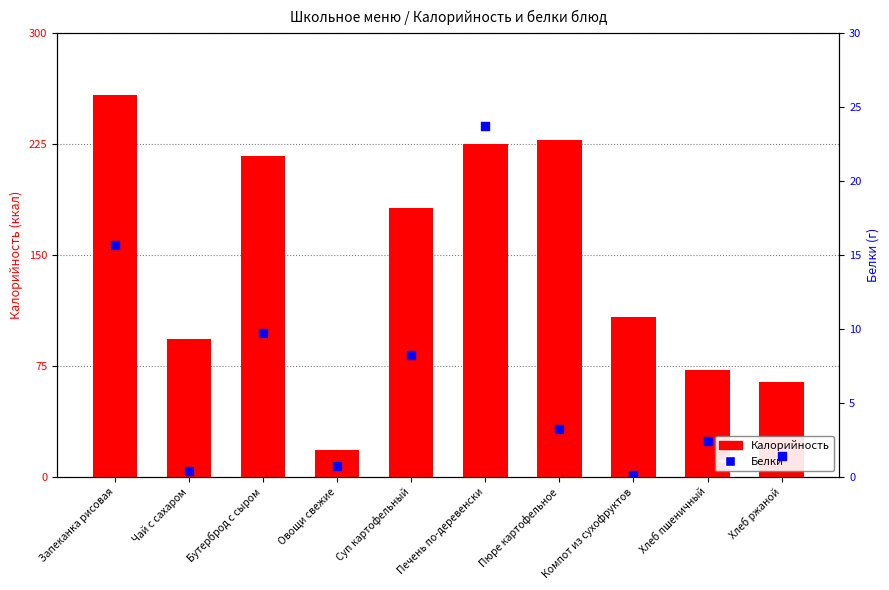

At which category is the sum across all series the highest?

Запеканка рисовая